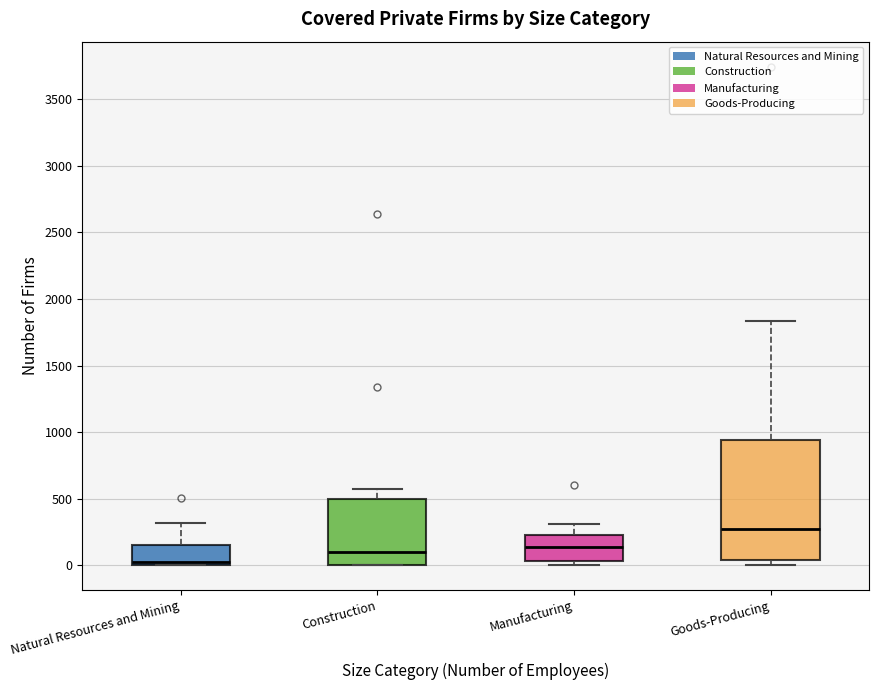

Reading left to right, transcribe this box plot: for each box, give where its median line is, the range the box spans, and where its two whiskers end, as read against the y-axis. The values are not printed on the chart, so give them approximately, as read against the axis.

Natural Resources and Mining: median 0 (just above the box's lower edge), box 0 to 150, whiskers 0 to 300
Construction: median 100, box 0 to 500, whiskers 0 to 550
Manufacturing: median 150, box 50 to 200, whiskers 0 to 300
Goods-Producing: median 250, box 50 to 950, whiskers 0 to 1850